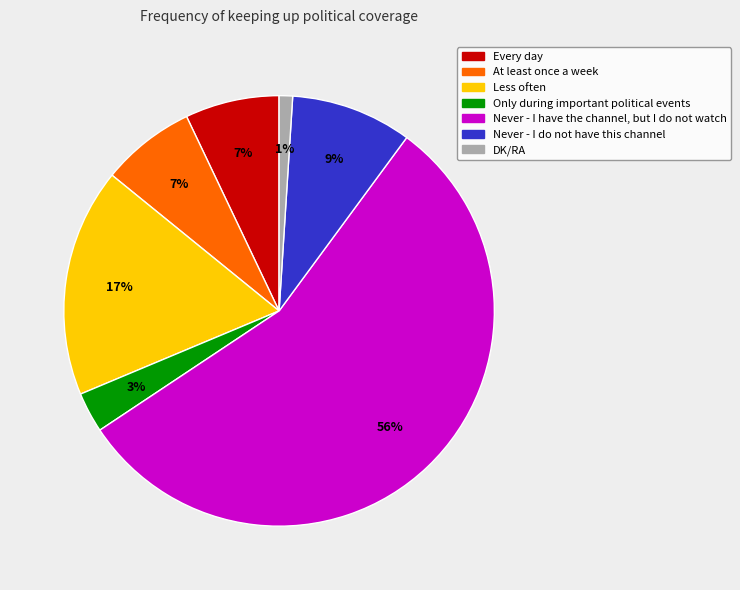

Count the number of slices in the pie.

7